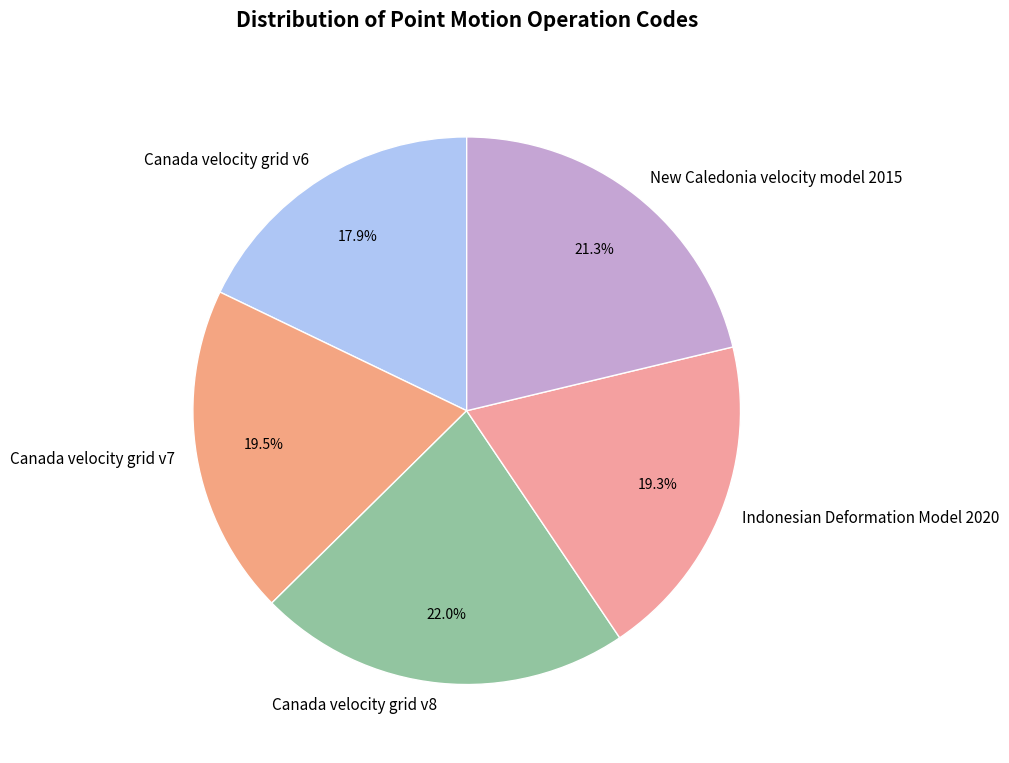

Does Canada velocity grid v6 account for over 50% of the chart?

No